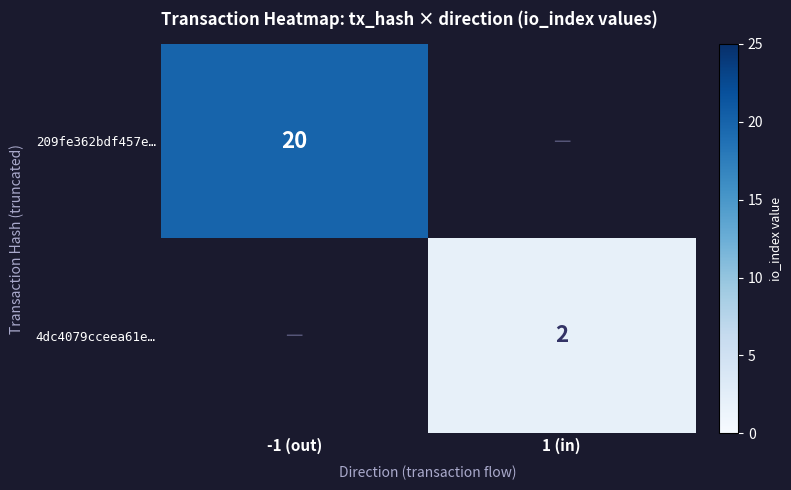

Count the number of categories in the chart.

2